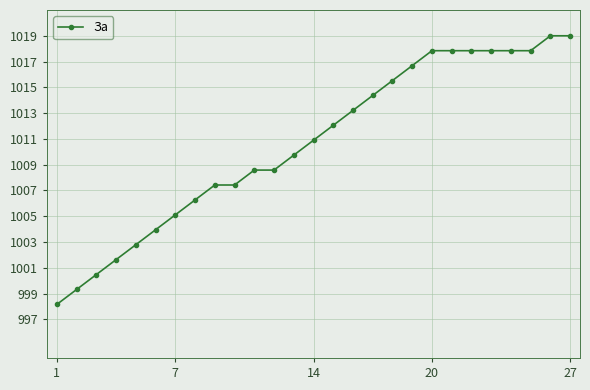

What is the greatest value displayed?

1019.0